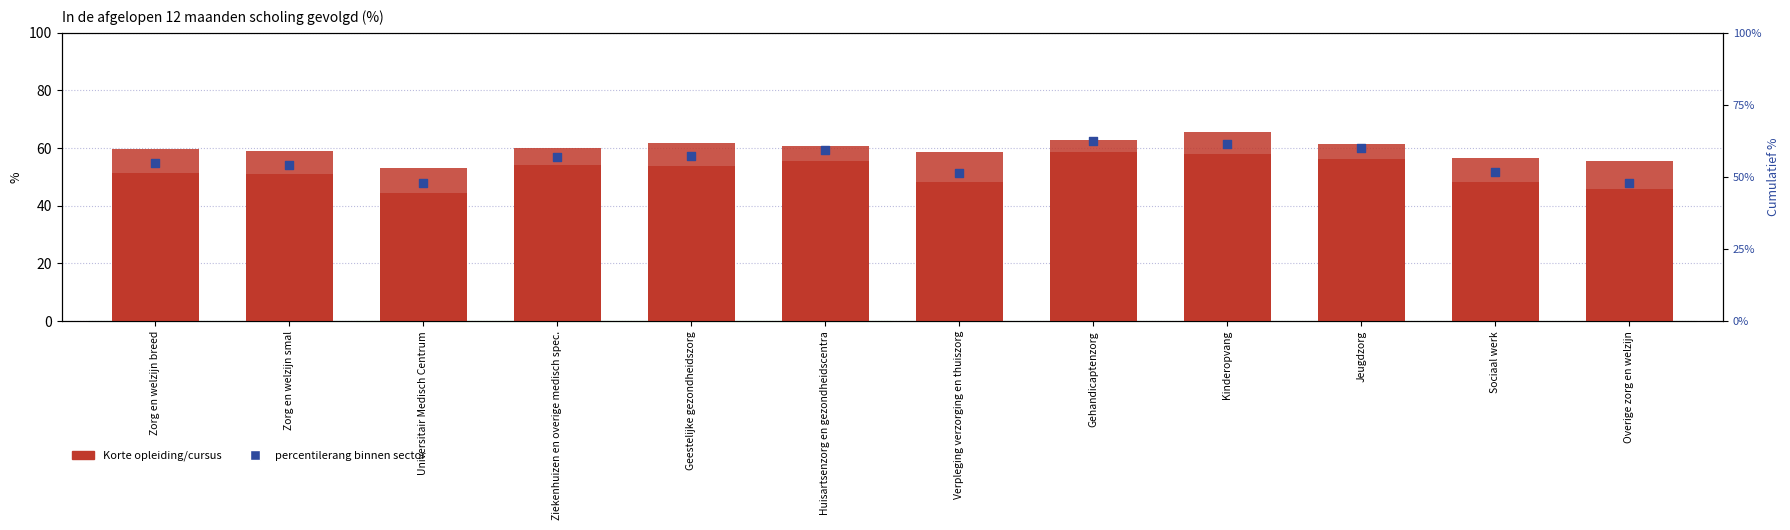

Which series contains the lowest Y value?

Lange opleiding